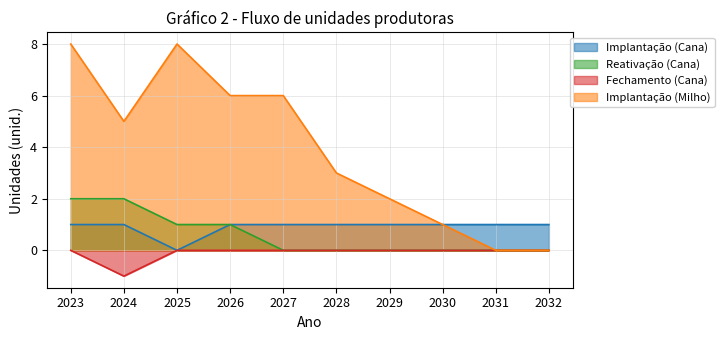

Reading left to right, what are all the values shown in this chart?

Implantação (Cana): 1	1	0	1	1	1	1	1	1	1
Reativação (Cana): 2	2	1	1	0	0	0	0	0	0
Fechamento (Cana): 0	-1	0	0	0	0	0	0	0	0
Implantação (Milho): 8	5	8	6	6	3	2	1	0	0